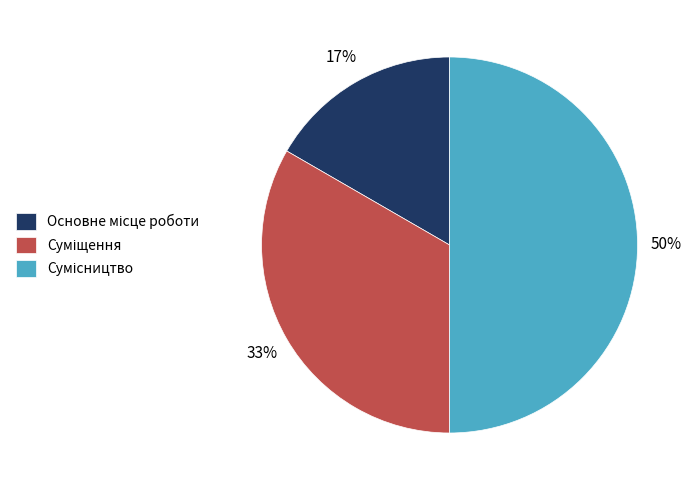

To the nearest percent, what is the average slice percentage?

33%